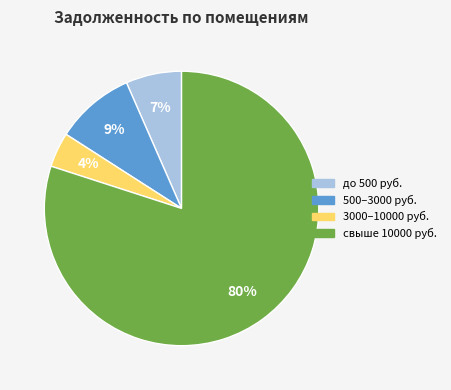

Does any single category account for the majority?

Yes